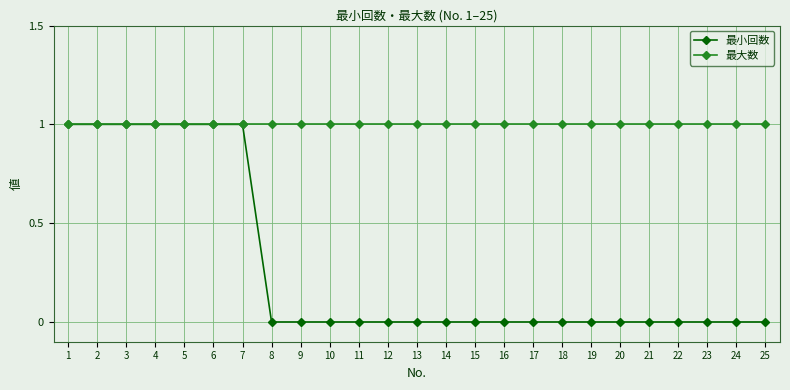

What is the value of the 最小回数 point at the 4th from the left?

1